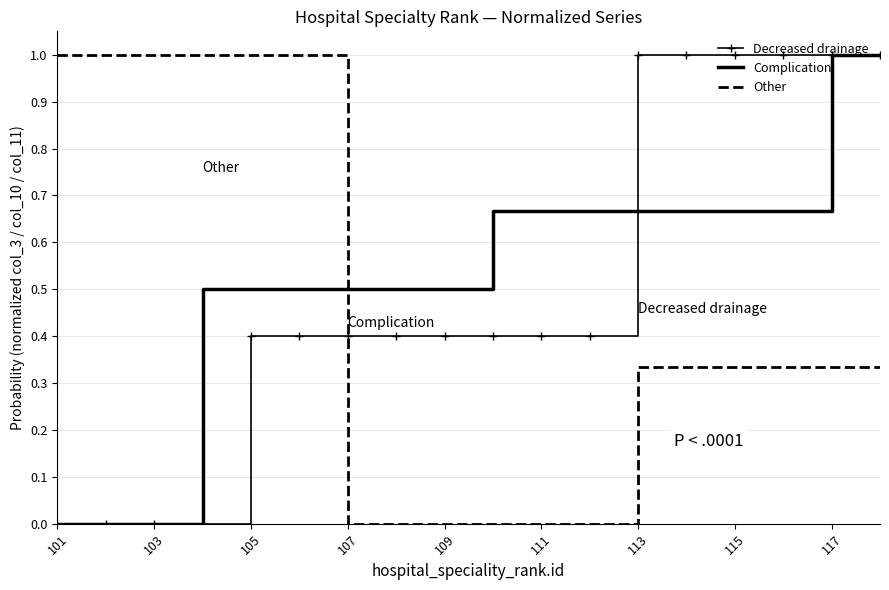

What is the highest value of the Decreased drainage series?

1.0